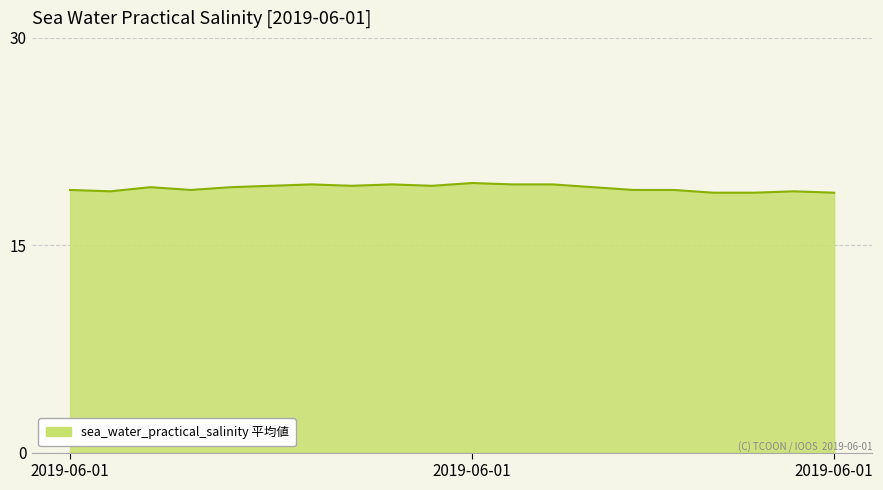

What is the difference between the maximum and minimum values?

0.7